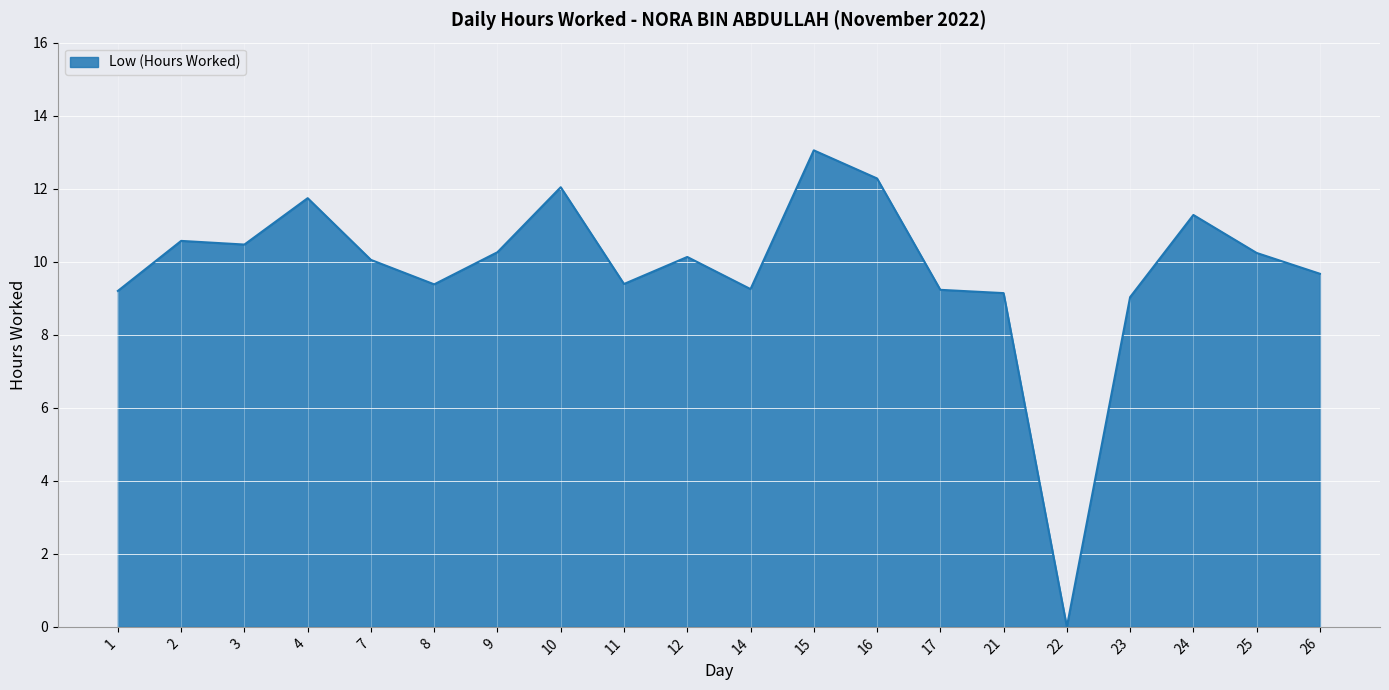

At which category does the chart reach its minimum across all series?

22